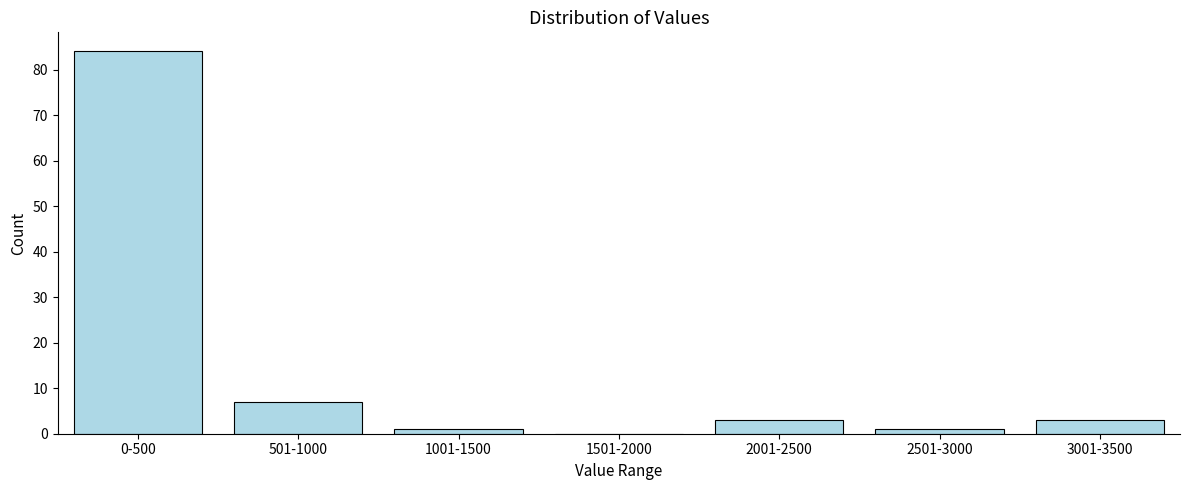

Reading left to right, what are all the values shown in this chart?

0-500=84	501-1000=7	1001-1500=1	1501-2000=0	2001-2500=3	2501-3000=1	3001-3500=3